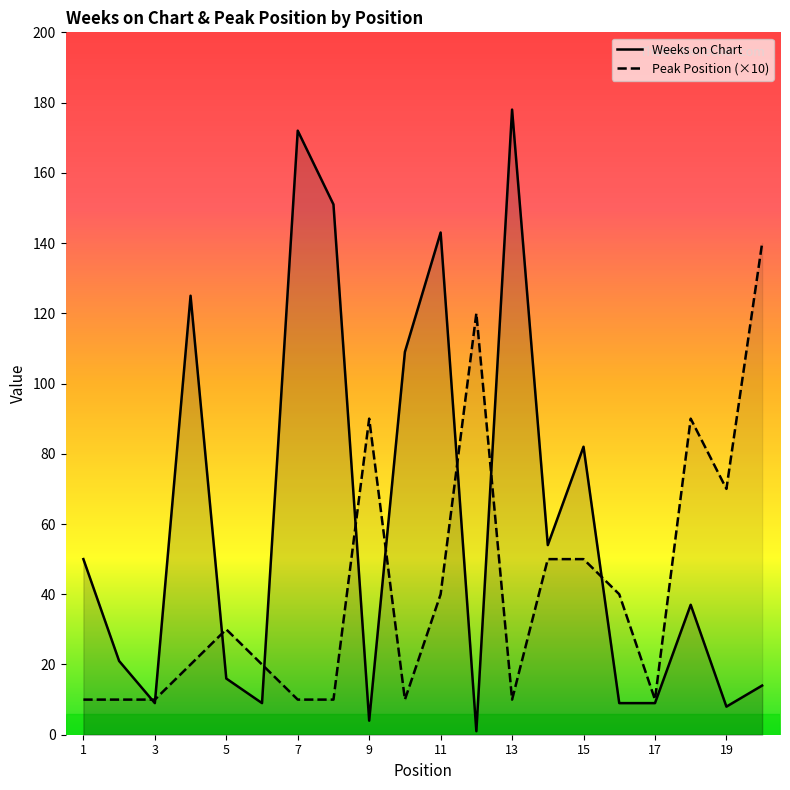

What is the value of the Peak Position point at the 18th from the left?

90